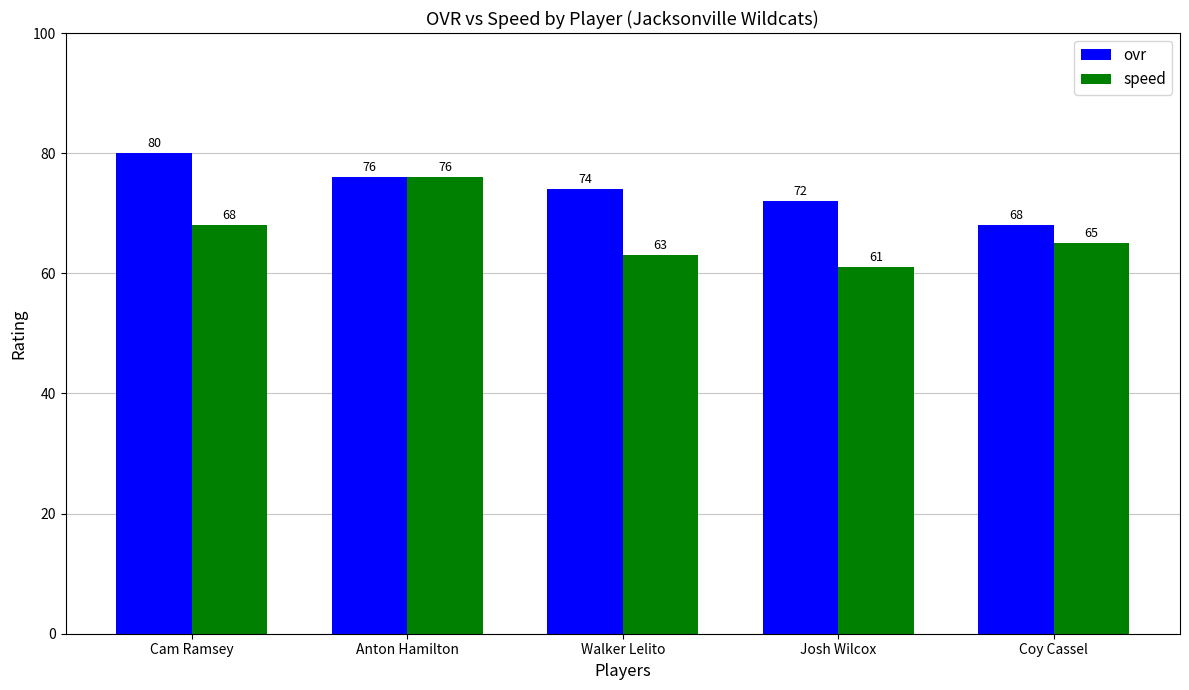

What is the value of the ovr bar at the 1st from the left?

80